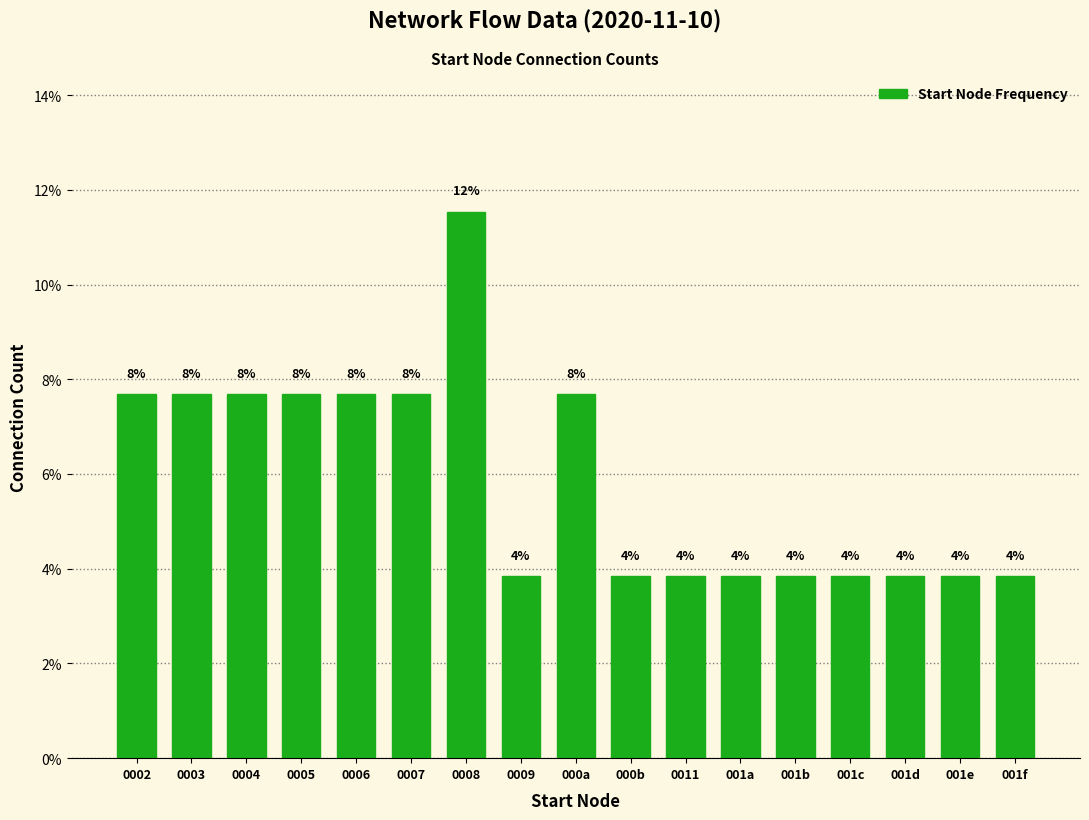

How many bars are there in total?

17